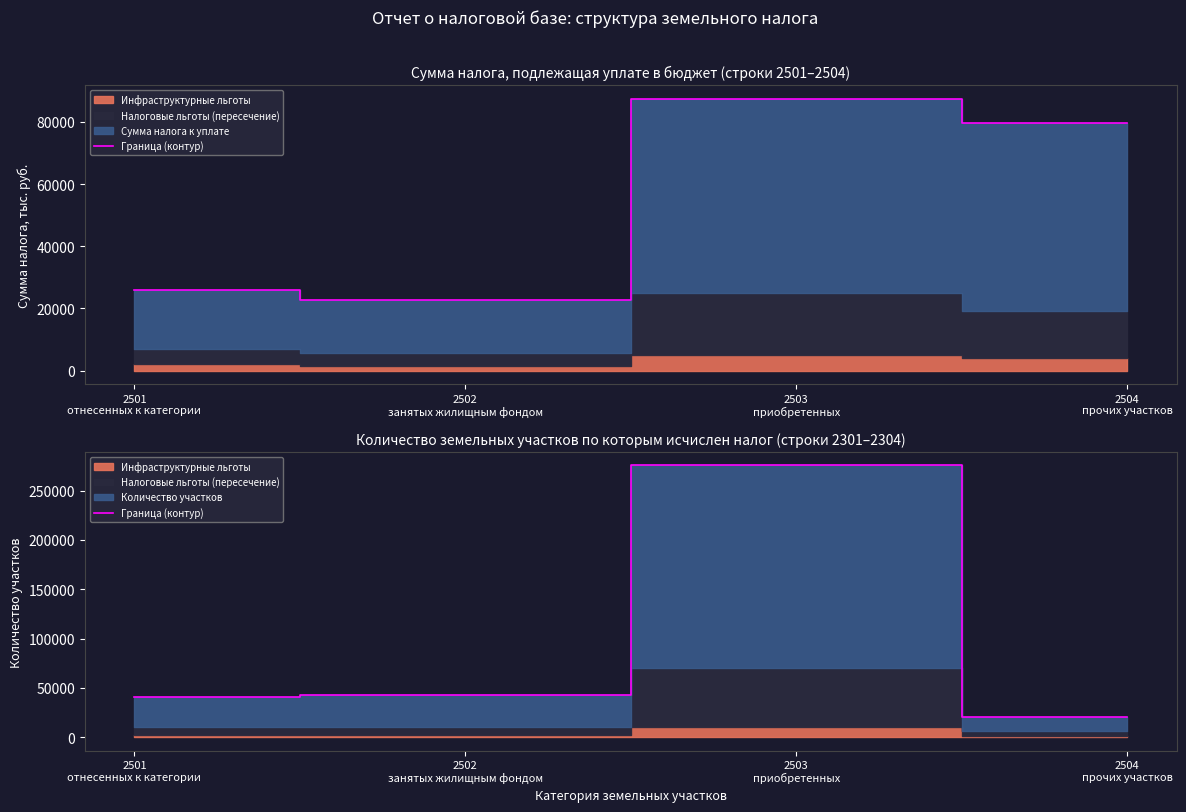

How many categories are shown in the chart?

4